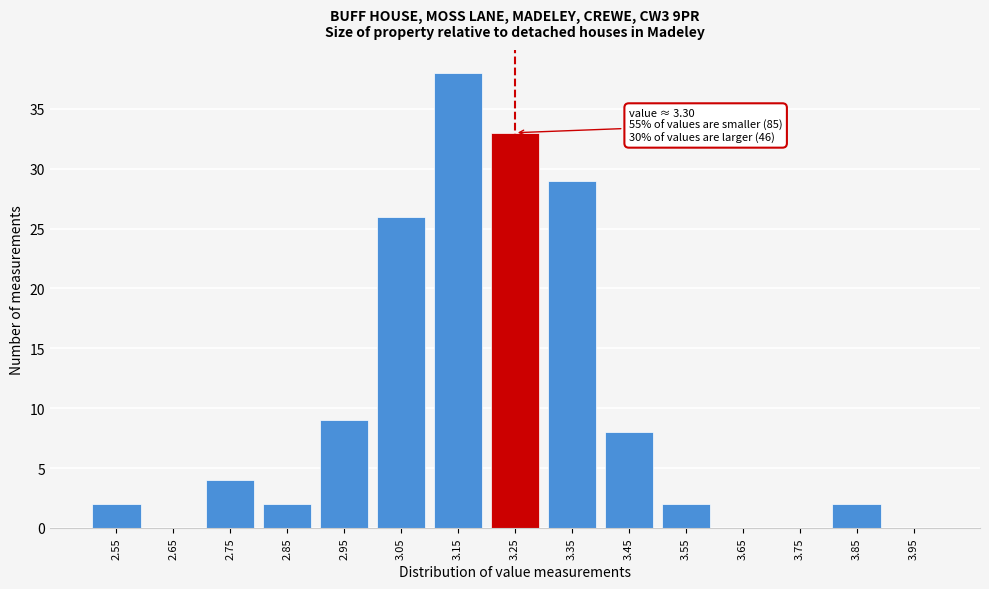

Reading right to left, list all the values displayed in this chart.

3.95=0	3.85=2	3.75=0	3.65=0	3.55=2	3.45=8	3.35=29	3.25=33	3.15=38	3.05=26	2.95=9	2.85=2	2.75=4	2.65=0	2.55=2